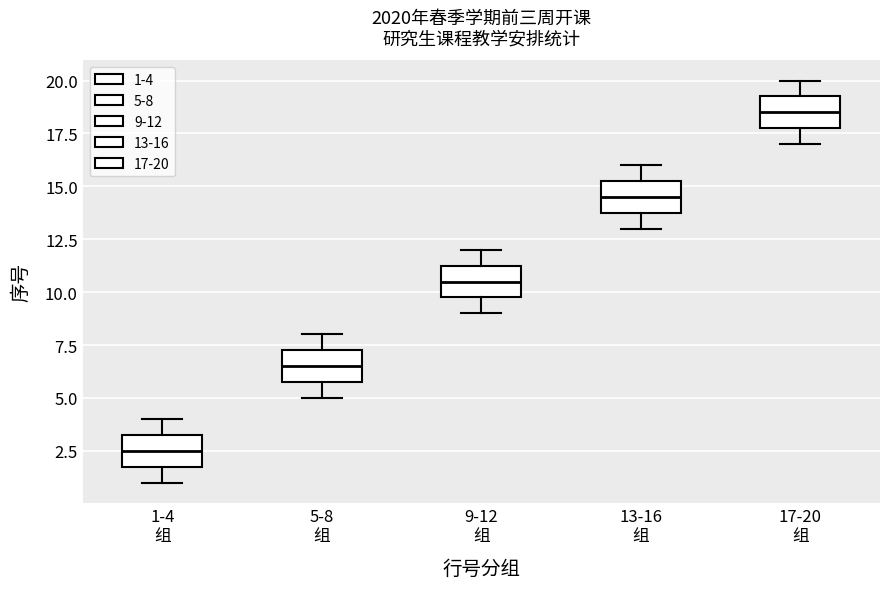

Which box's median line is the highest?

17-20 组